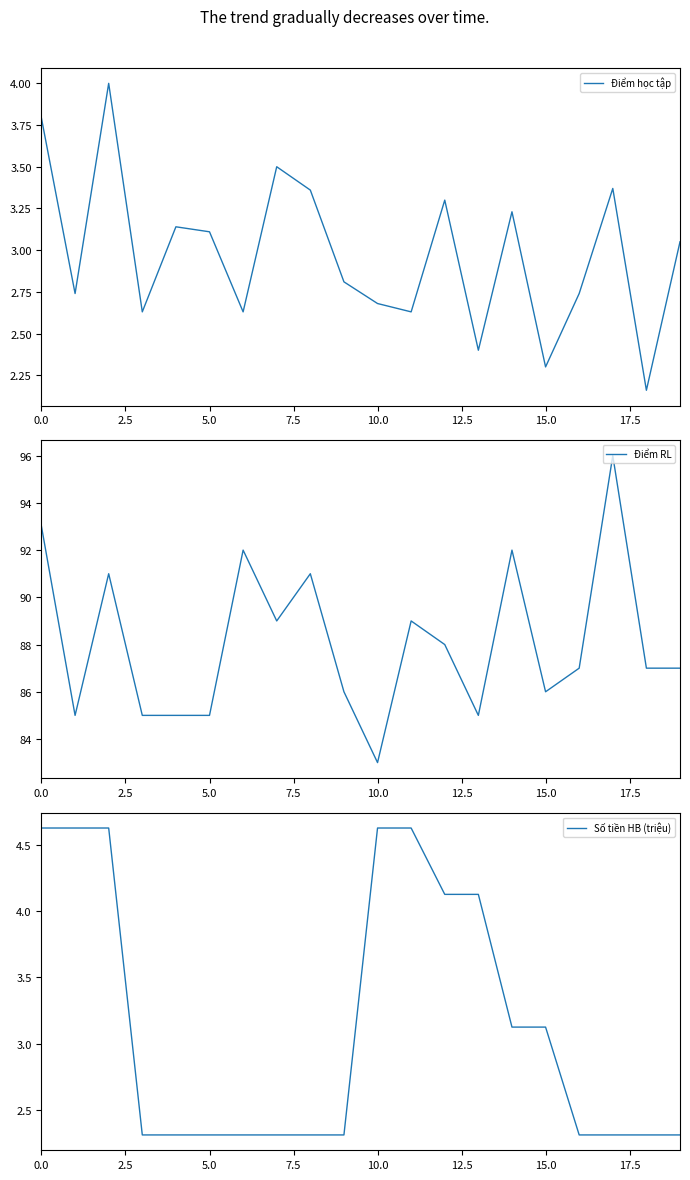

True or false: Điểm học tập and Điểm RL intersect in this chart.

False